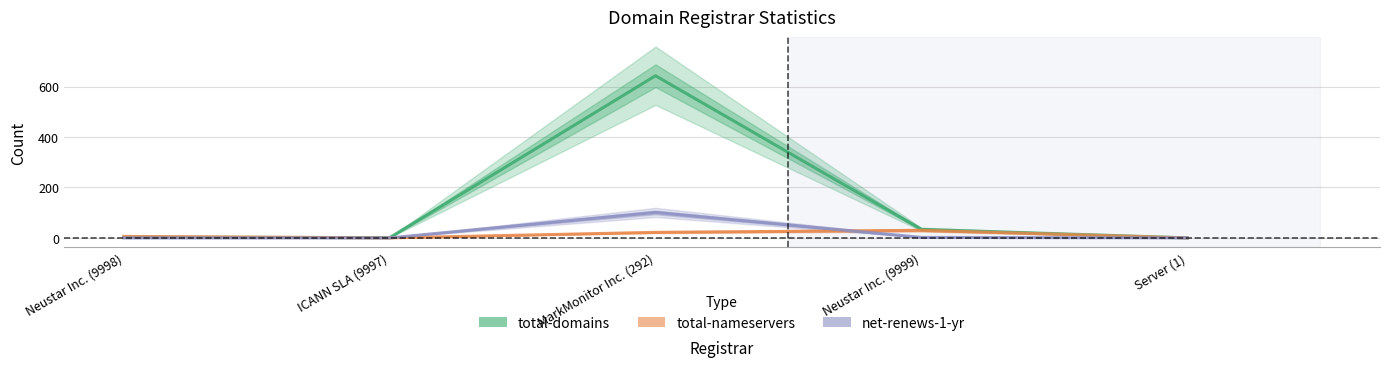

How many distinct data groups are displayed?

3